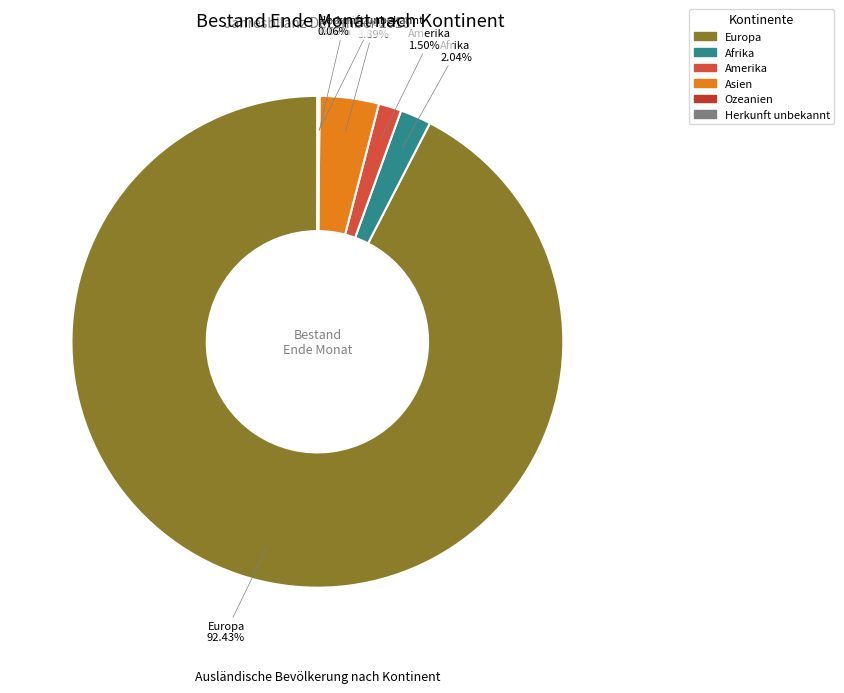

Which slice is the largest?

Europa